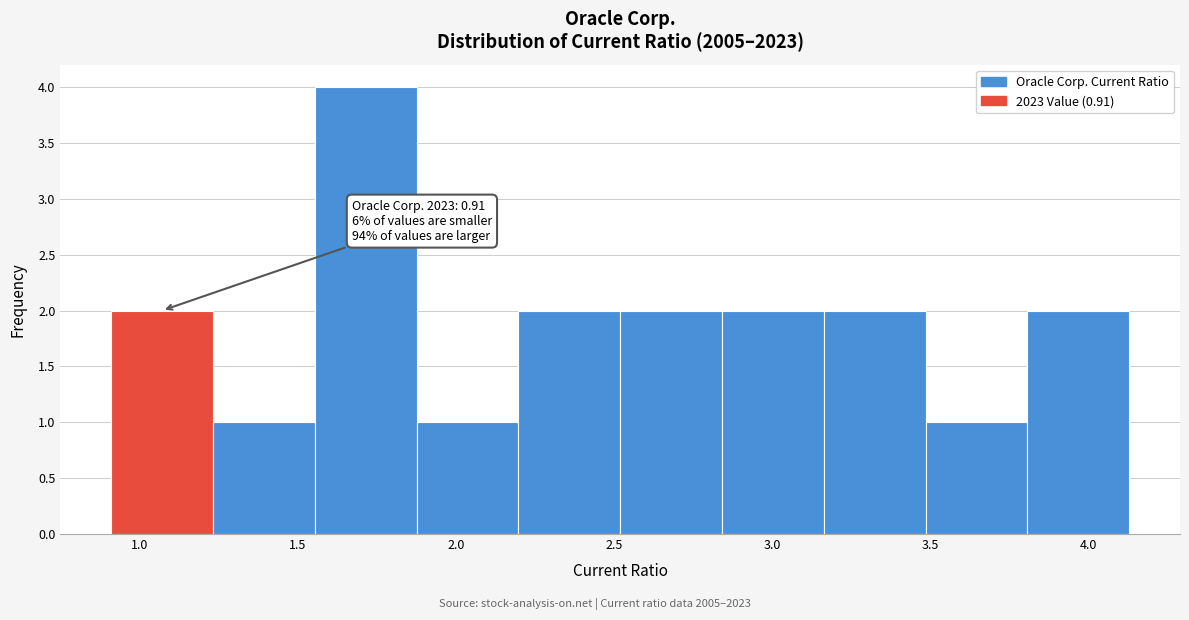

Over which range of the x-axis is the bar tallest?

1.55 to 1.90